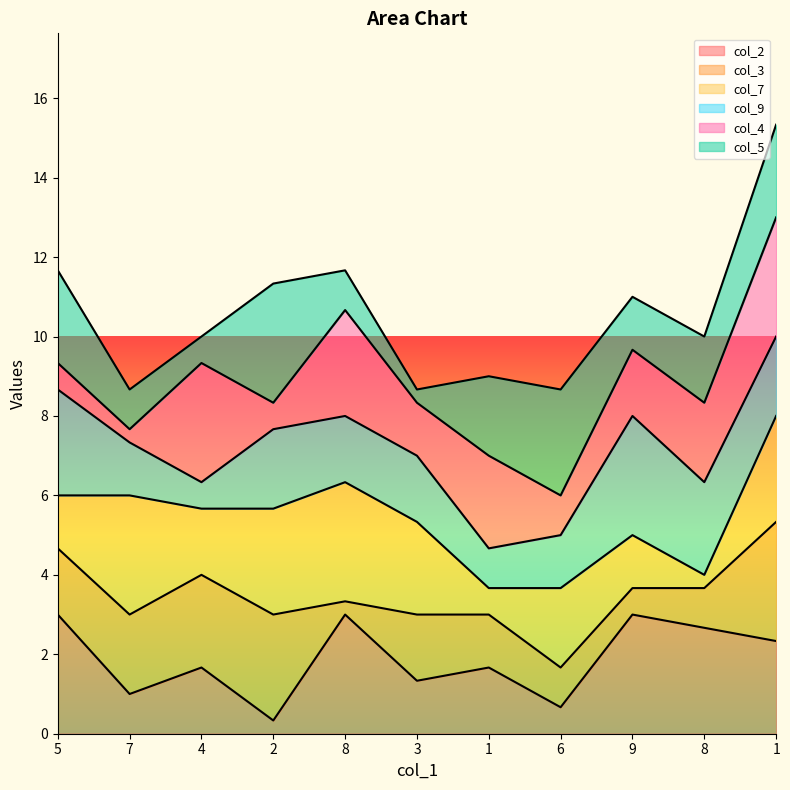

List the labels in order of col_2 value, largest first.

5, 8, 9, 8, 1, 4, 1, 3, 7, 6, 2